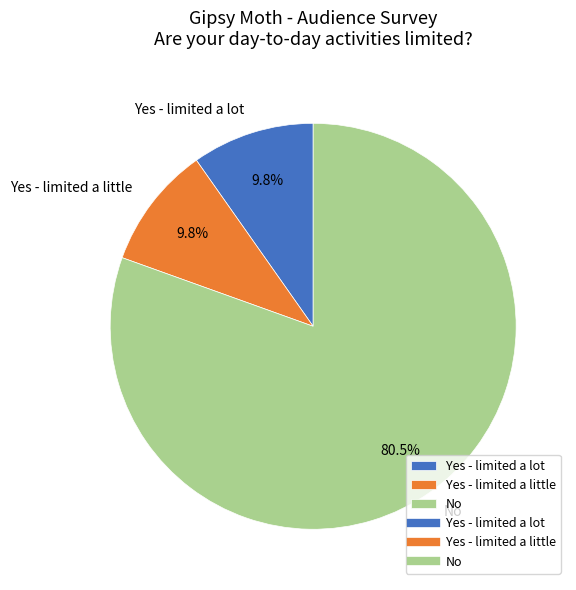

How many segments does this pie chart have?

3